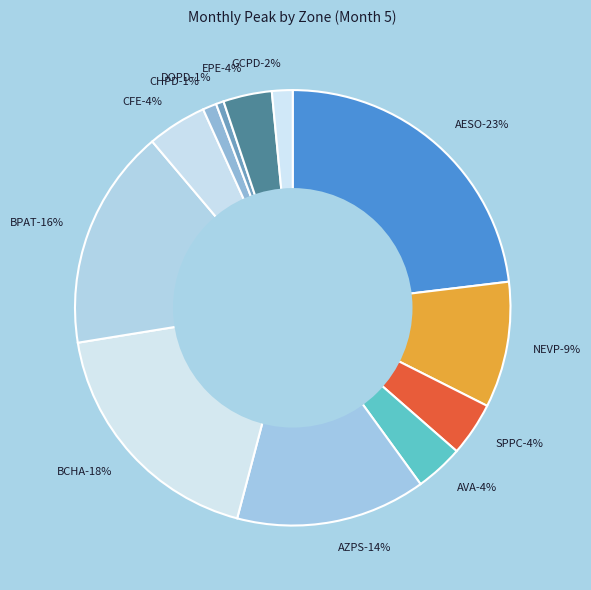

Does DOPD account for over 50% of the chart?

No